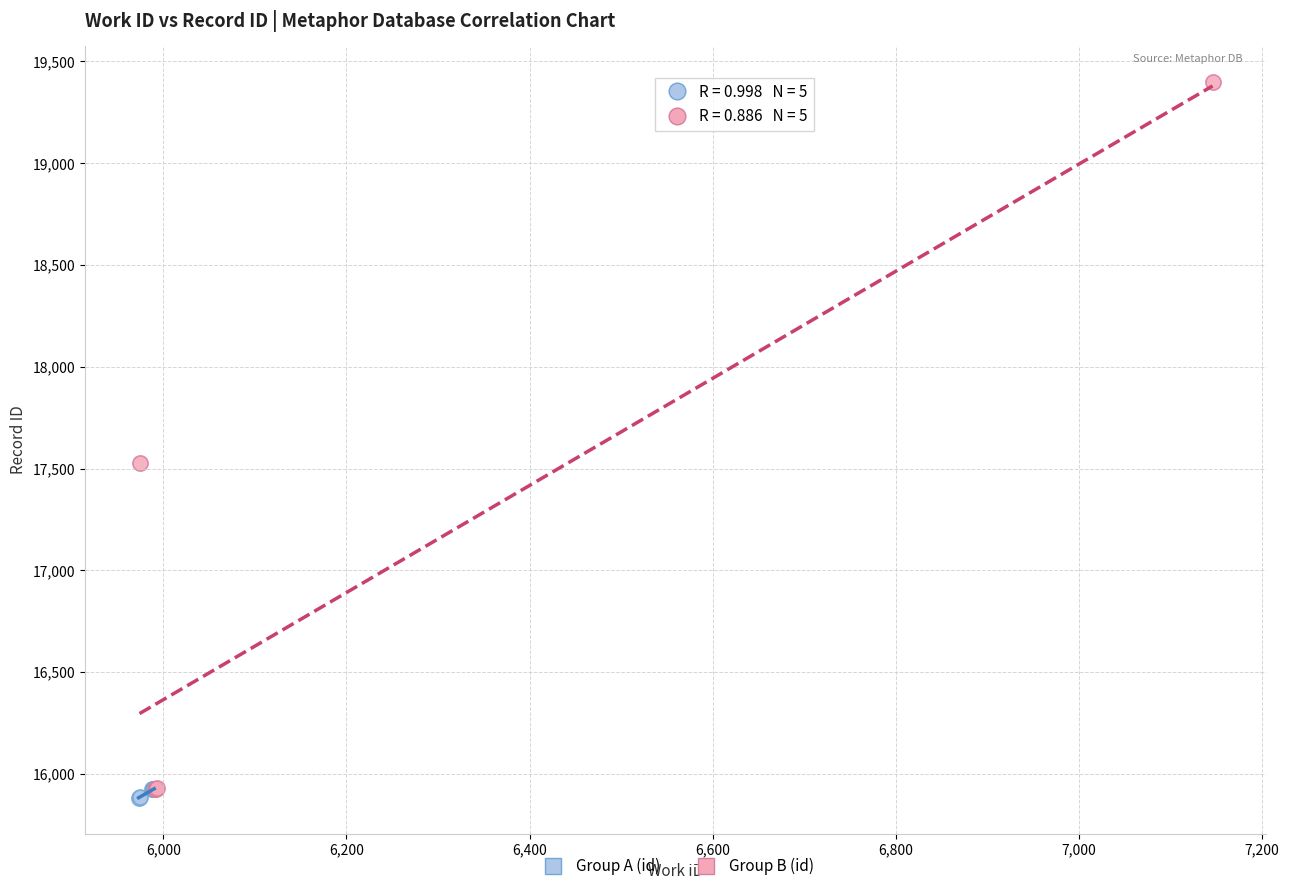

Which series has the widest spread of Y values?

Group B (id)